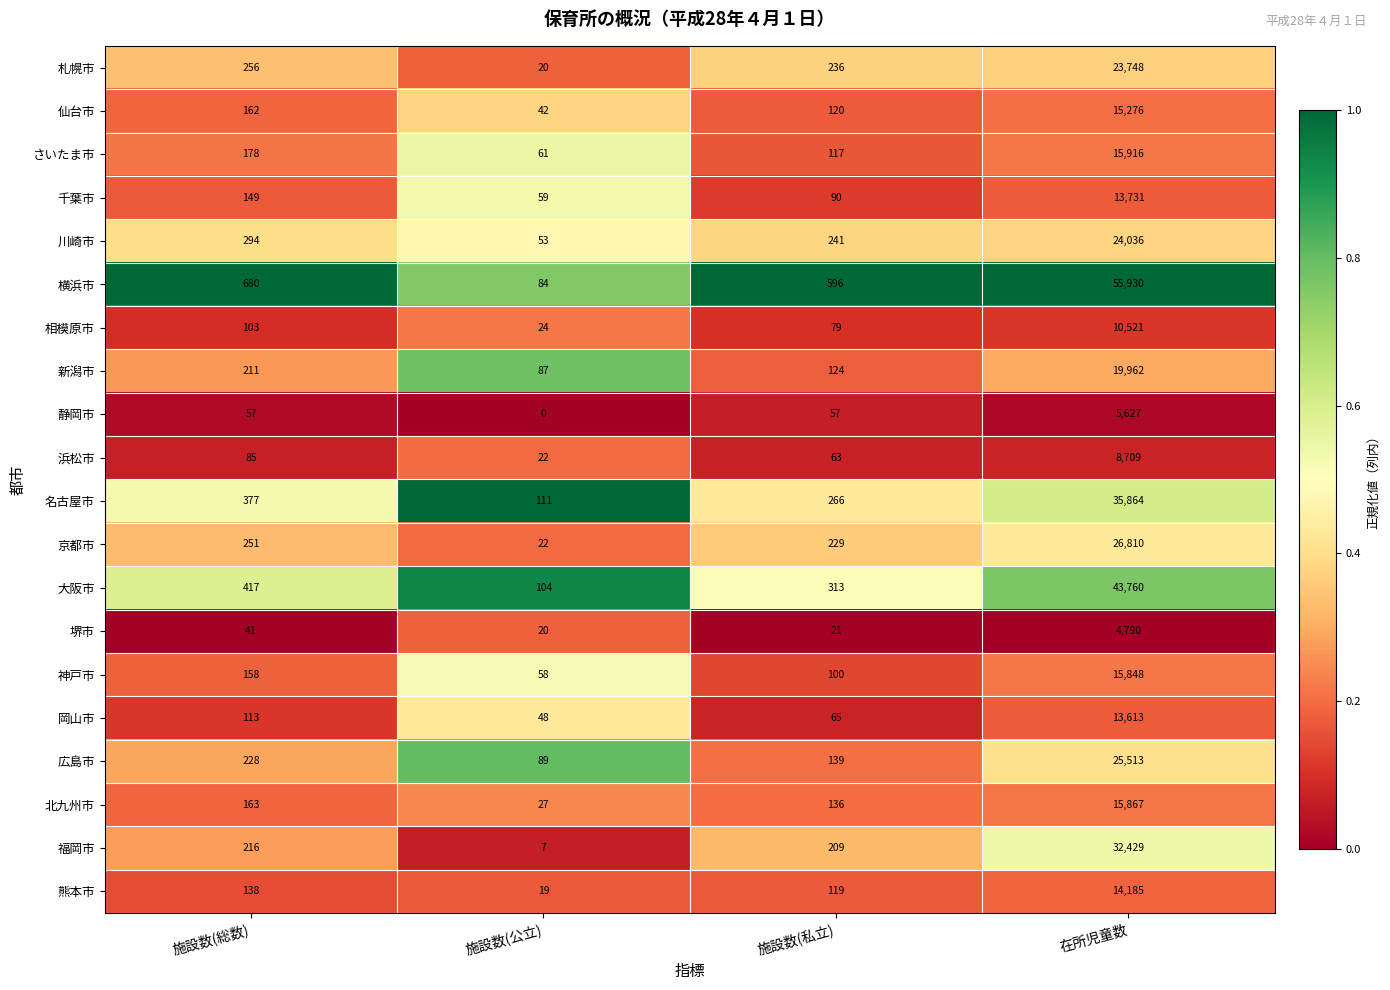

How many data points does each series have?

4